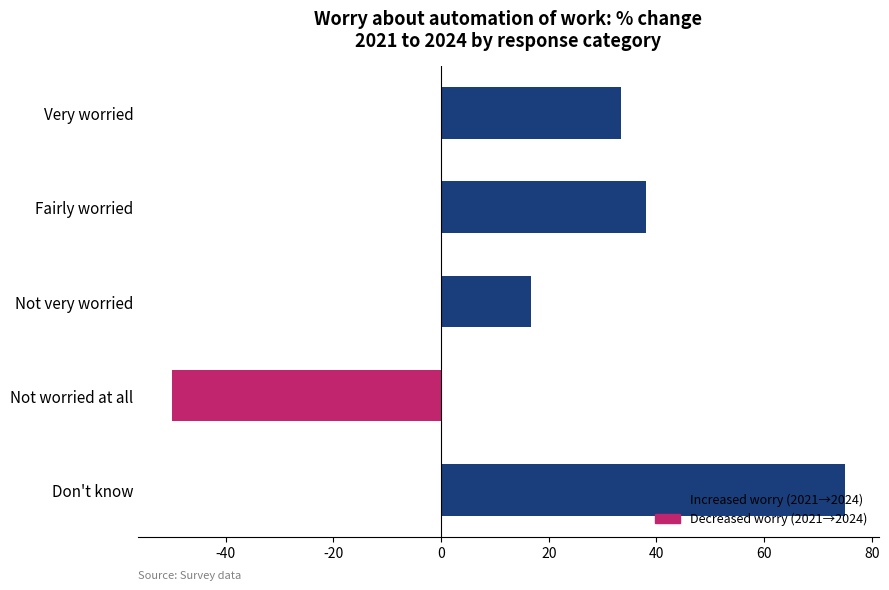

The chart shows a value of 38.1 at Fairly worried. True or false?

True